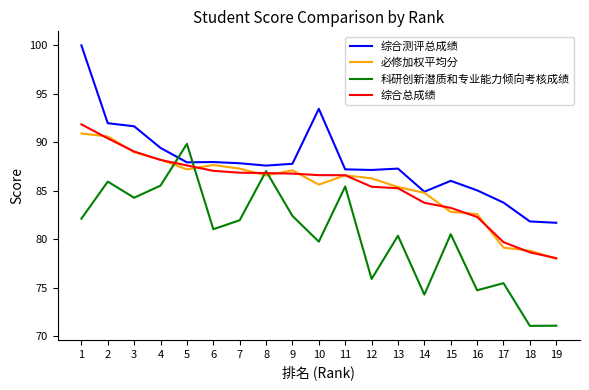

What is the smallest value displayed?

71.0